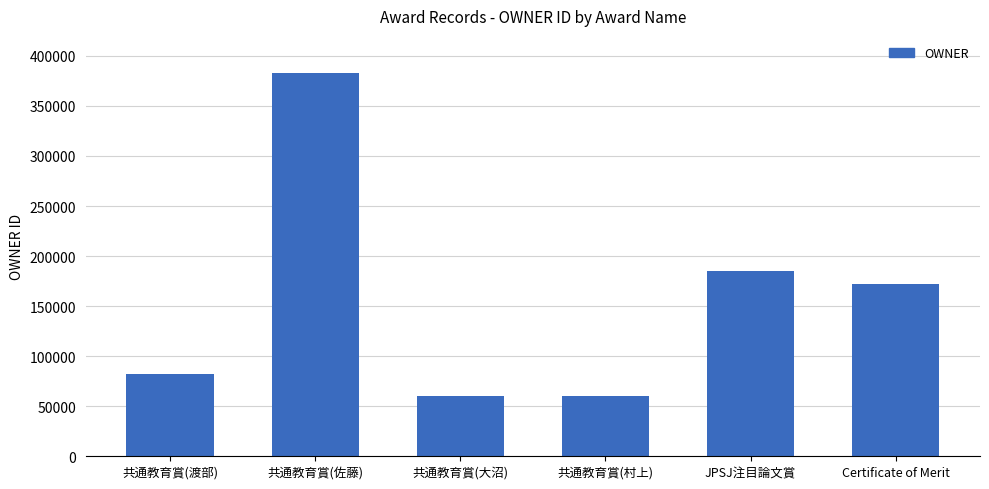

Which label corresponds to the largest value in the chart?

共通教育賞(佐藤)